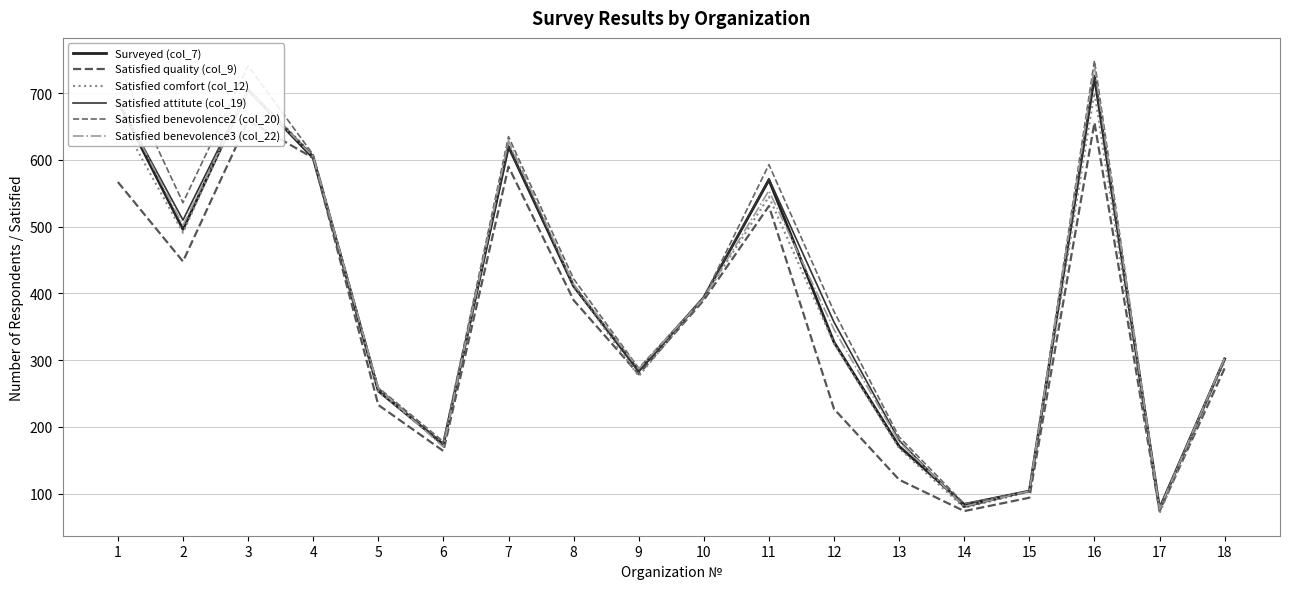

At which category does Satisfied benevolence2 (col_20) reach its first local peak?

3